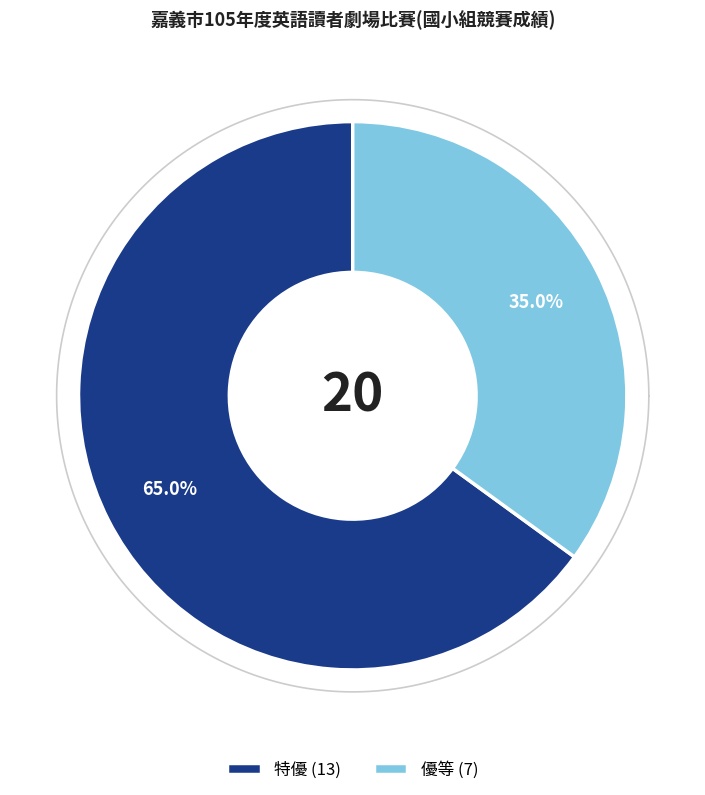

The 特優 slice represents 78% of the pie. True or false?

False